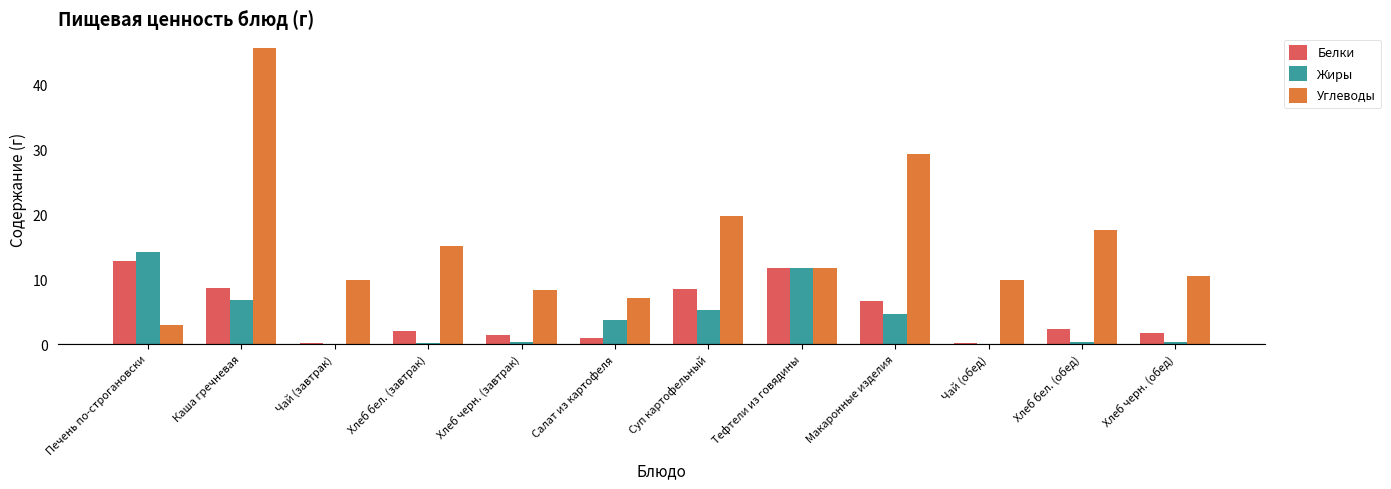

At which category is the sum across all series the highest?

Каша гречневая